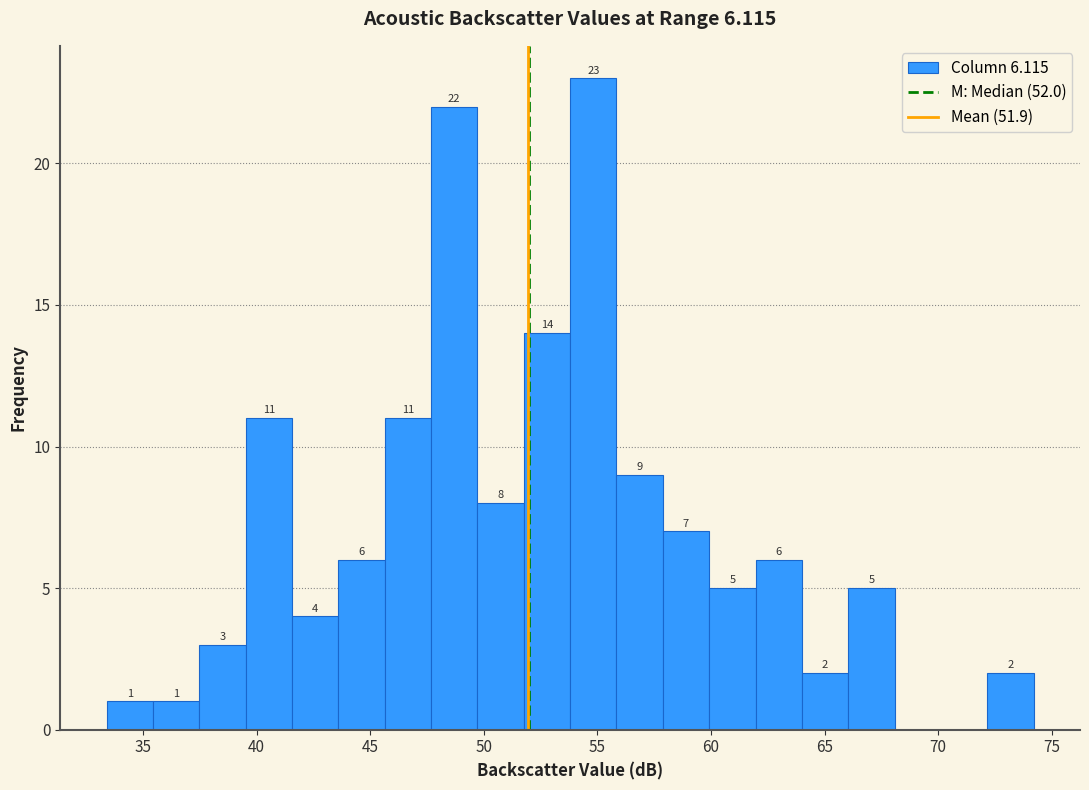

Over which range of the x-axis is the bar tallest?

54.0 to 56.0